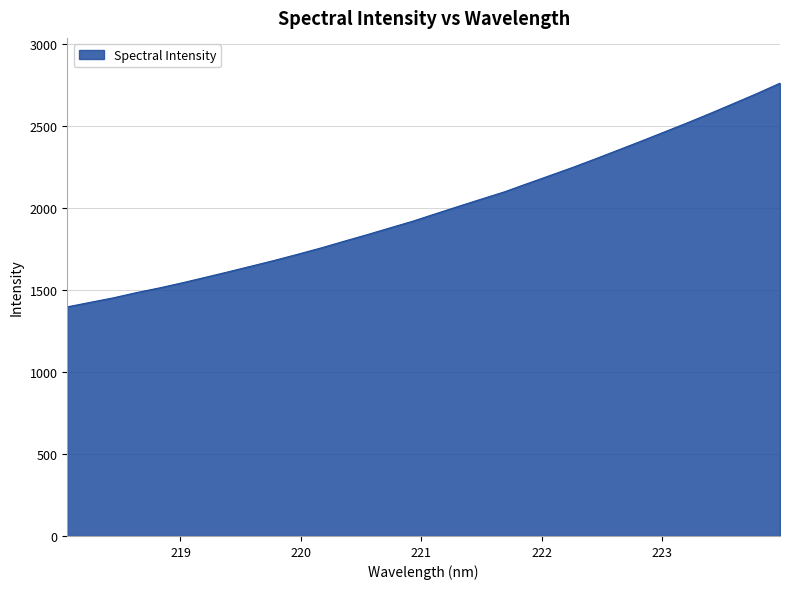

What is the difference between the maximum and minimum values?

1362.9